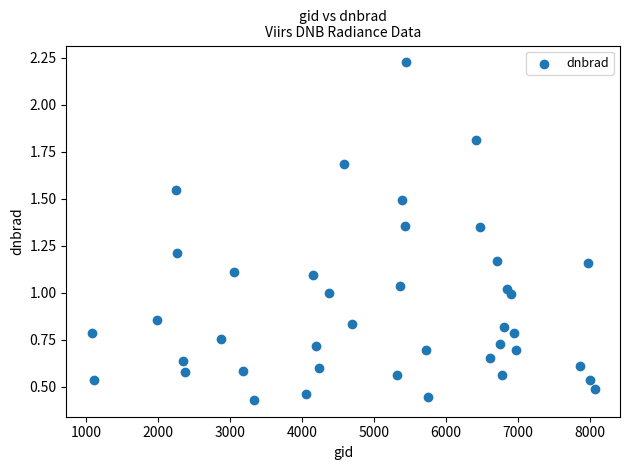

What is the range of Y values (max minus min)?

1.8